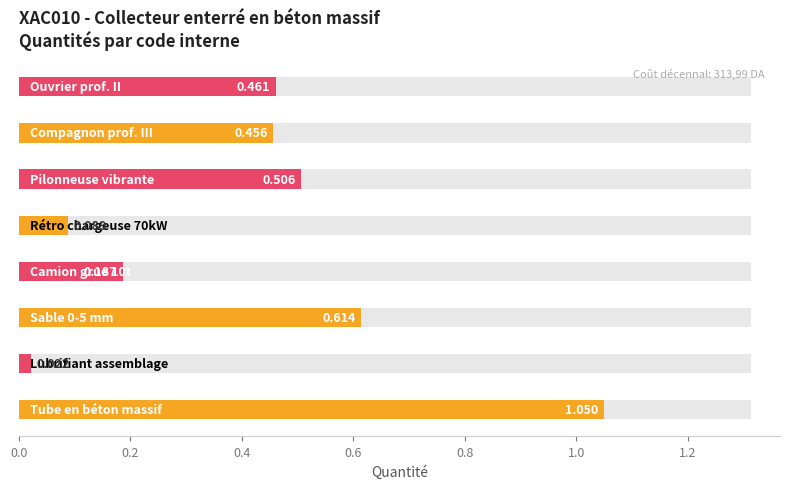

Reading right to left, transcribe all the data shown in this chart.

0.5	0.5	0.5	0.1	0.2	0.6	0.0	1.1